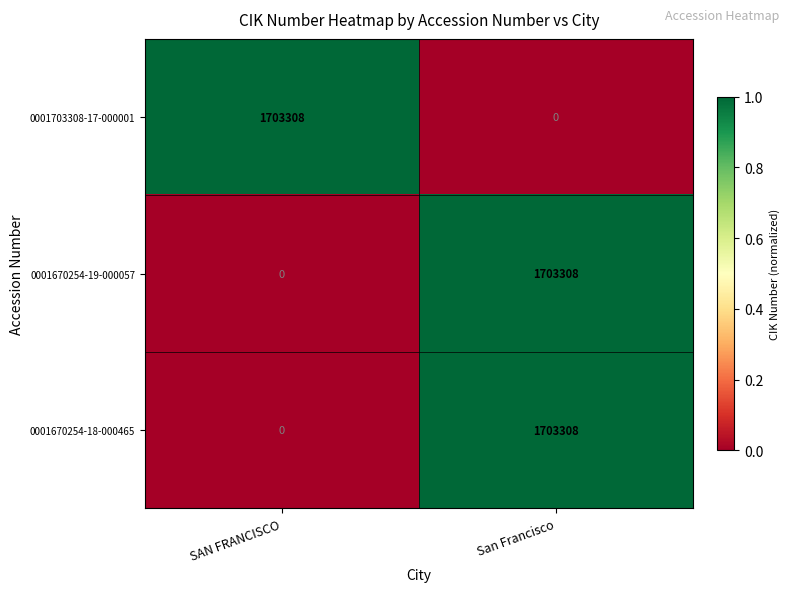

What is the maximum value shown in the chart?

1703308